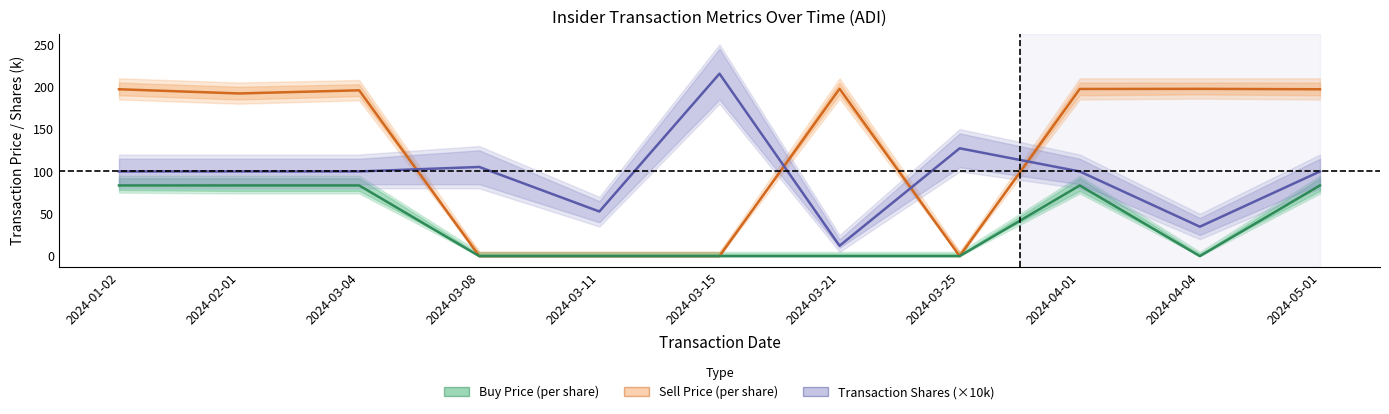

Where is Transaction Shares (×10k) nearest to the value 113?

2024-03-08